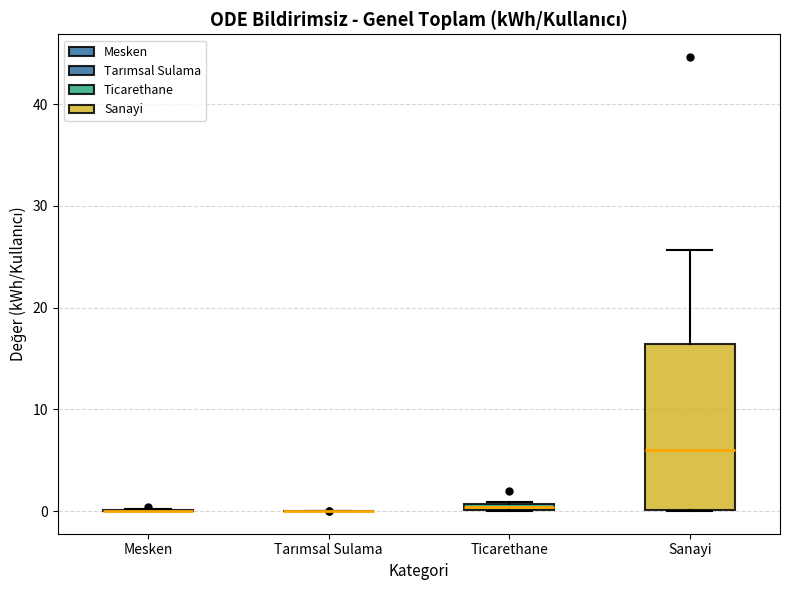

Where does the median line of the box for Sanayi sit on the y-axis? The values are not printed on the chart, so give them approximately, as read against the axis.

6